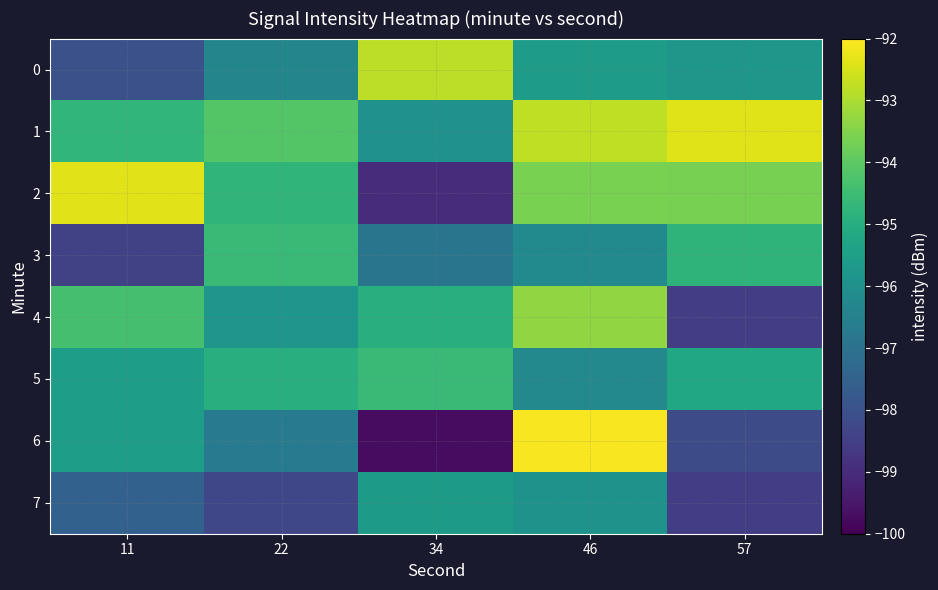

What is the smallest value displayed?

-99.7